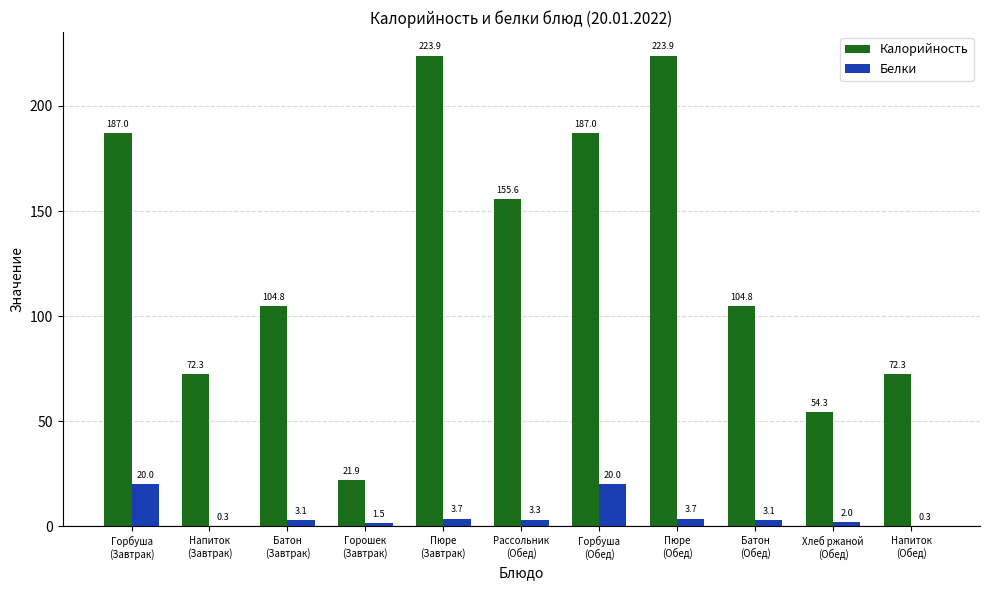

What are all the series names shown in the legend?

Калорийность, Белки